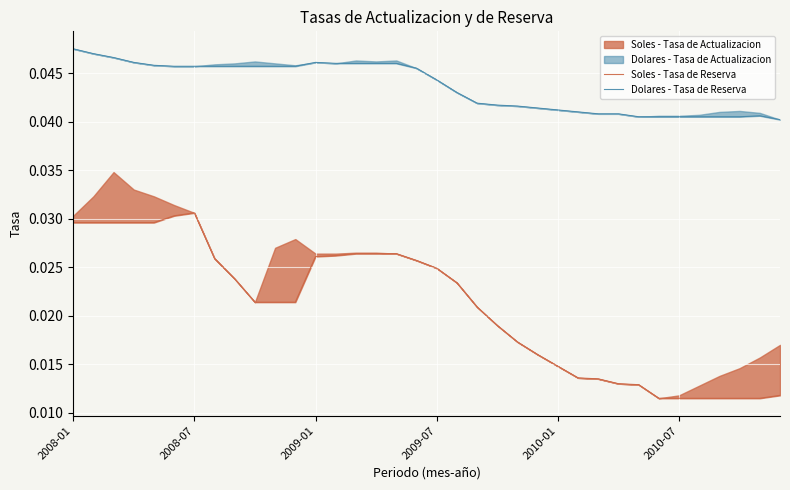

How many Dolares - Tasa de Reserva values are between 0 and 1?

36